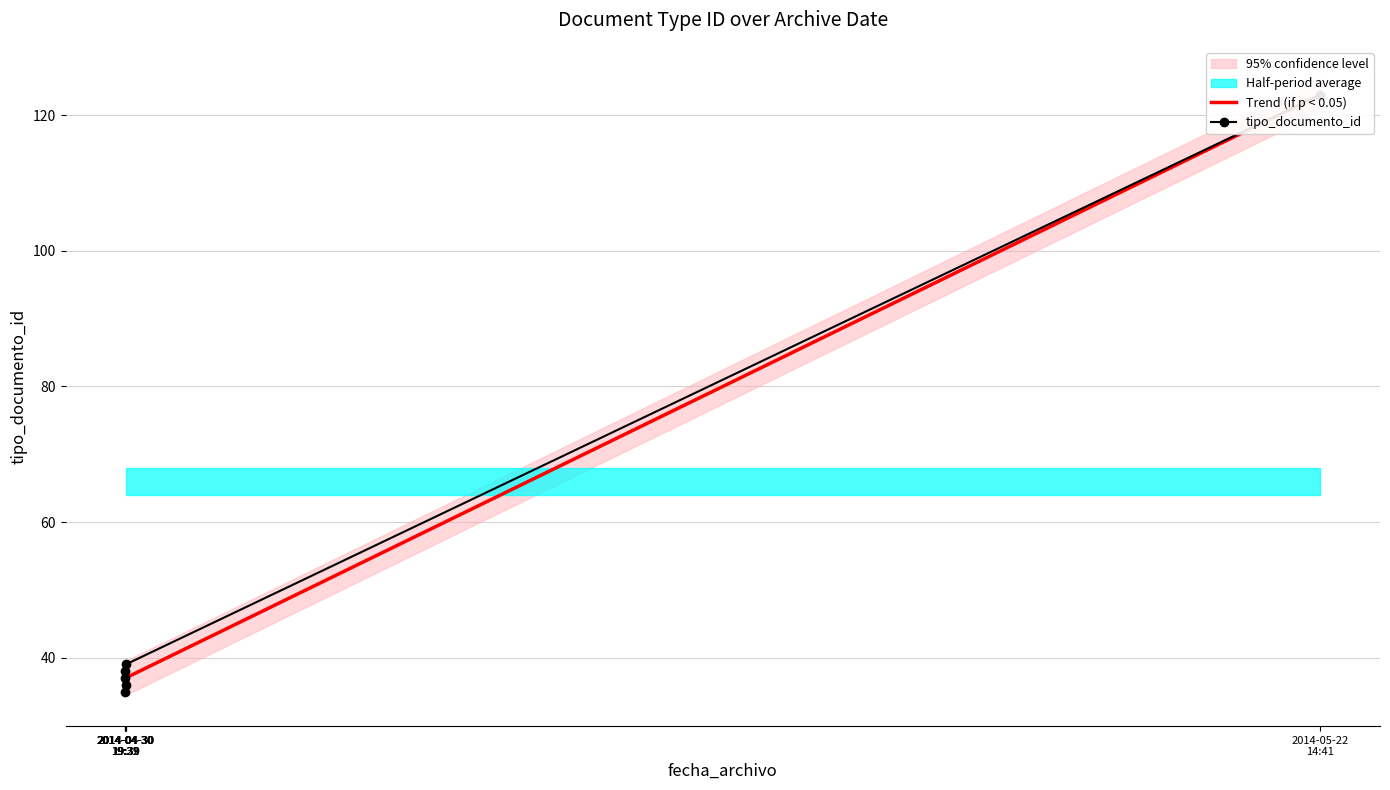

Which category has the lowest value across all series?

2014-04-30
19:29